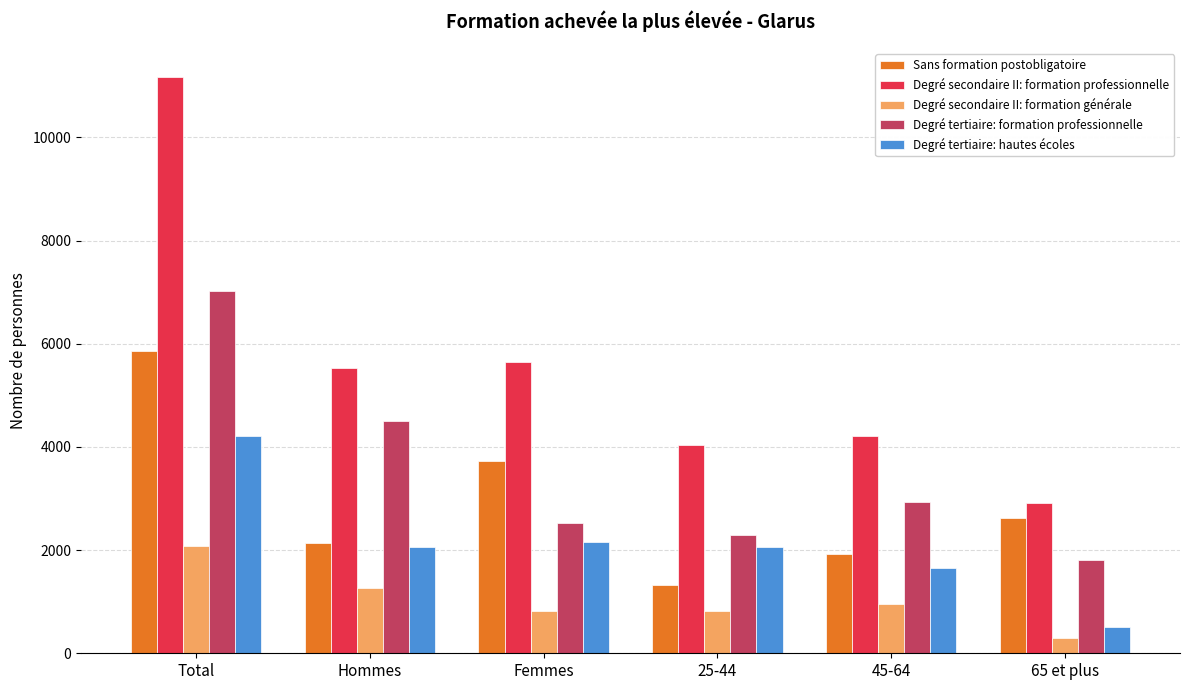

True or false: Sans formation postobligatoire has a value of 1754.8 at Total.

False